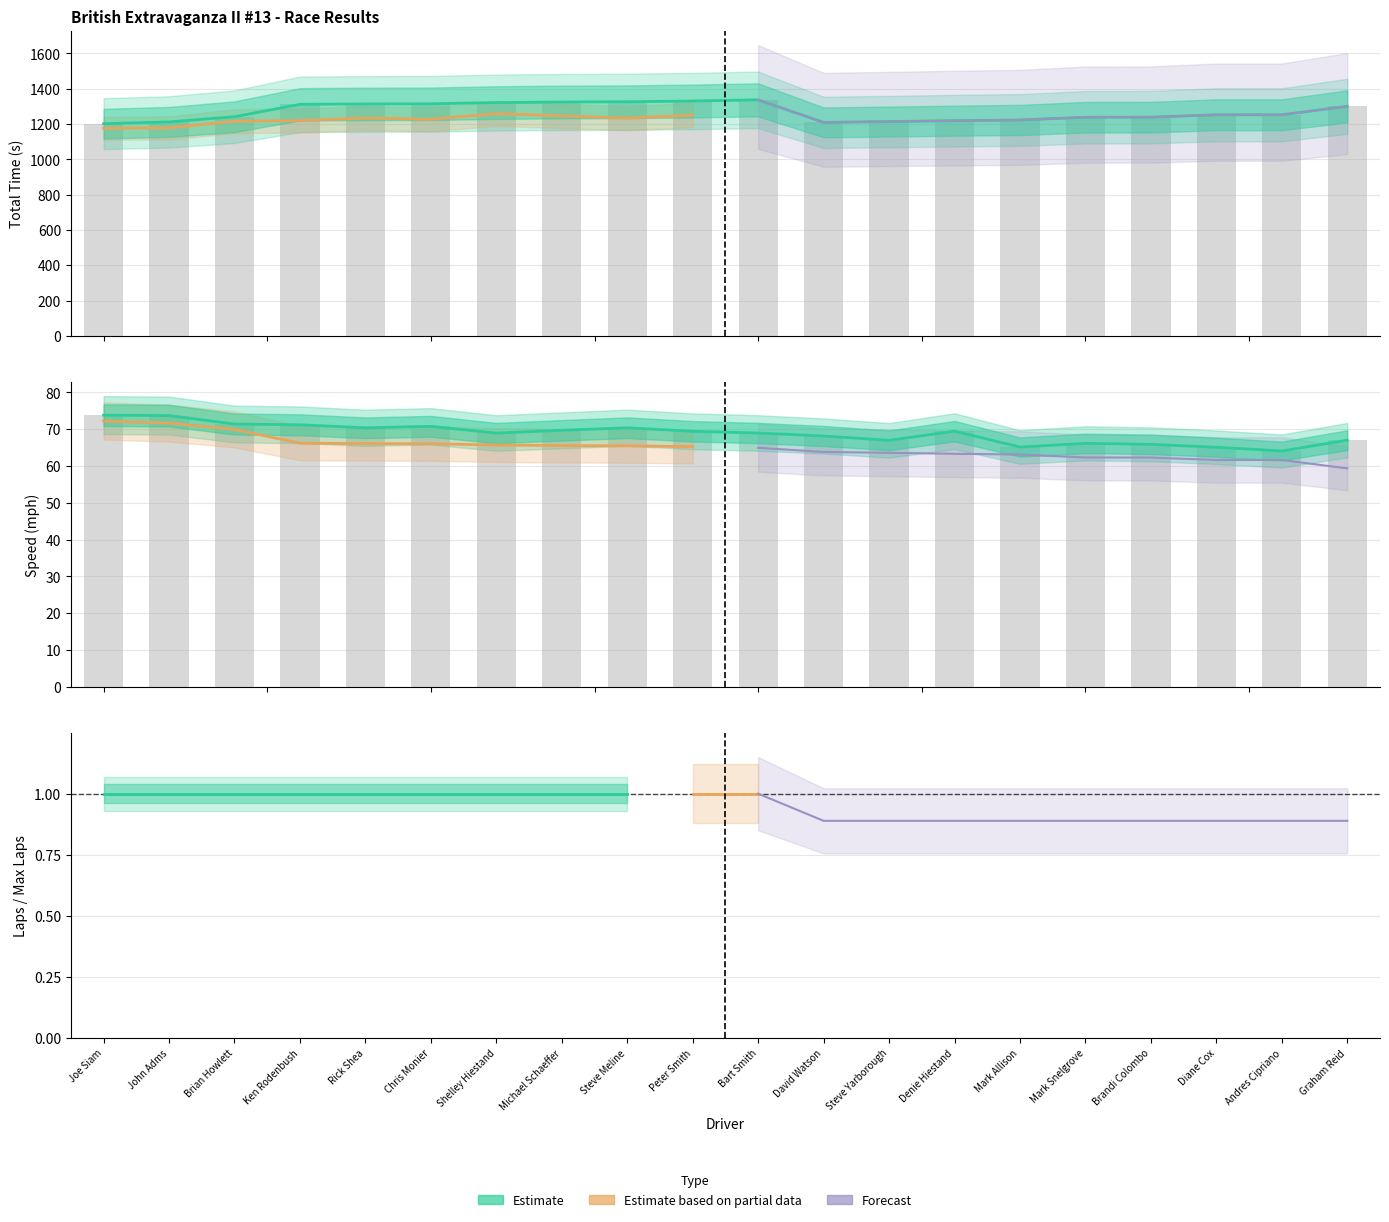

How many data points in Best Lap time are less than 69?

10